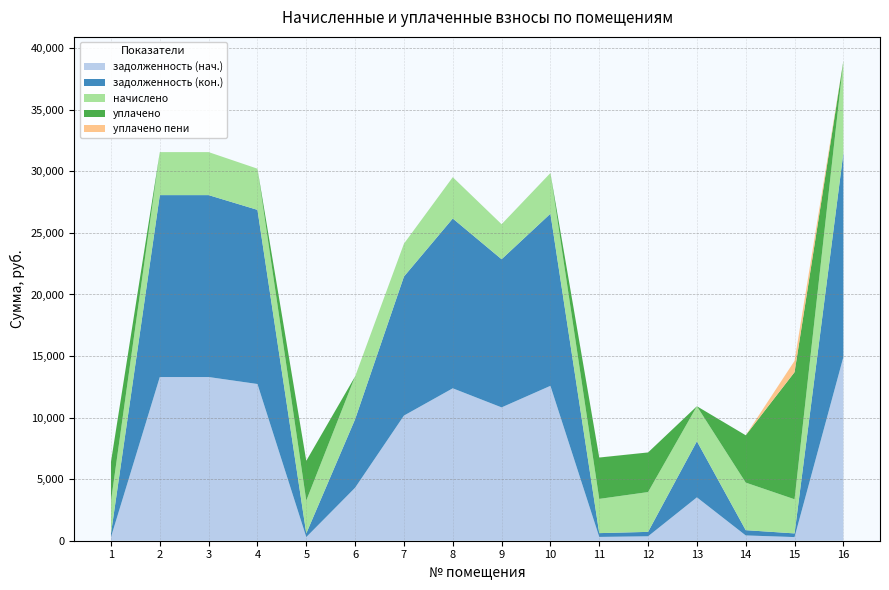

Reading left to right, extract all data points from this chart.

задолженность (нач.): 293.0	13295.4	13295.4	12728.0	296.6	4303.6	10162.7	12379.0	10828.7	12580.0	308.9	359.3	3522.2	429.1	296.0	14919.6
задолженность (кон.): 293.0	14775.2	14775.2	14144.8	296.6	5565.6	11293.9	13791.9	12034.0	13980.3	308.9	359.3	4555.9	429.1	298.1	16580.3
начислено: 2637.4	3492.7	3492.7	3343.7	2669.8	3473.3	2669.8	3356.6	2844.7	3304.8	2779.9	3233.5	2844.7	3862.1	2772.7	7473.1
уплачено: 3186.8	0.0	0.0	0.0	3226.0	0.0	0.0	0.0	0.0	0.0	3359.1	3218.6	0.0	3844.2	10324.0	0.0
уплачено пени: 2.8	0.0	0.0	0.0	3.0	0.0	0.0	0.0	0.0	0.0	3.4	0.0	0.0	0.0	919.4	0.0